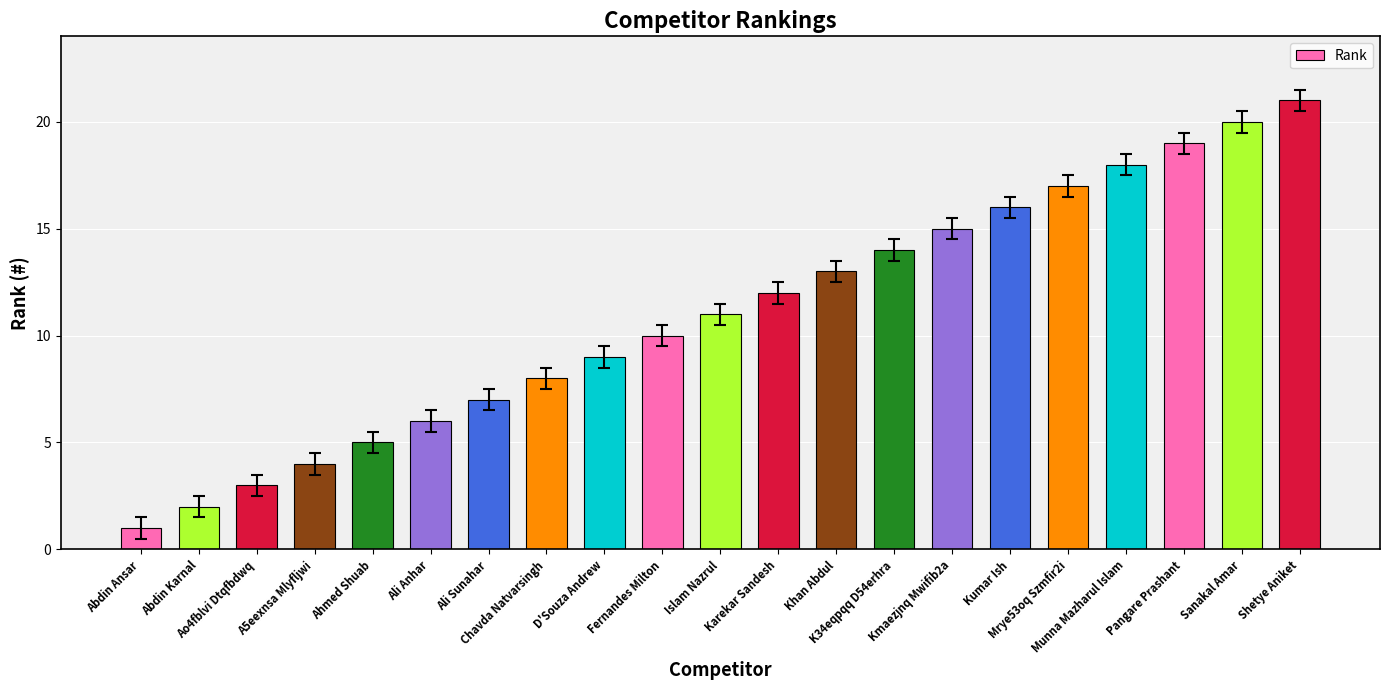

The value at Munna Mazharul Islam is 8. True or false?

False